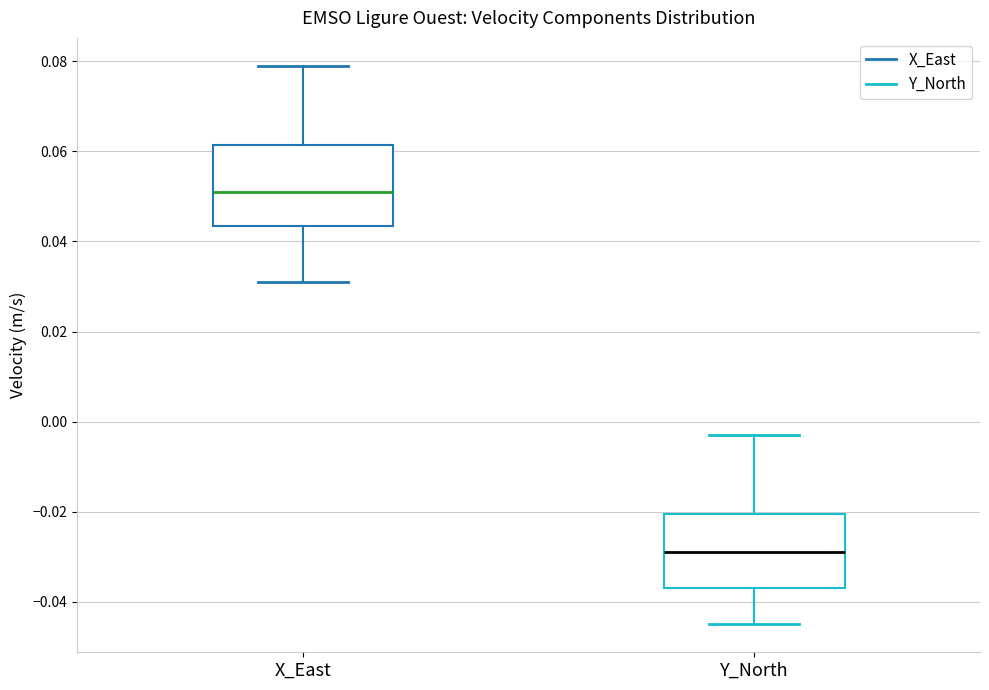

Reading left to right, transcribe this box plot: for each box, give where its median line is, the range the box spans, and where its two whiskers end, as read against the y-axis. The values are not printed on the chart, so give them approximately, as read against the axis.

X_East: median 0.052, box 0.044 to 0.062, whiskers 0.032 to 0.080
Y_North: median -0.028, box -0.036 to -0.020, whiskers -0.044 to -0.002